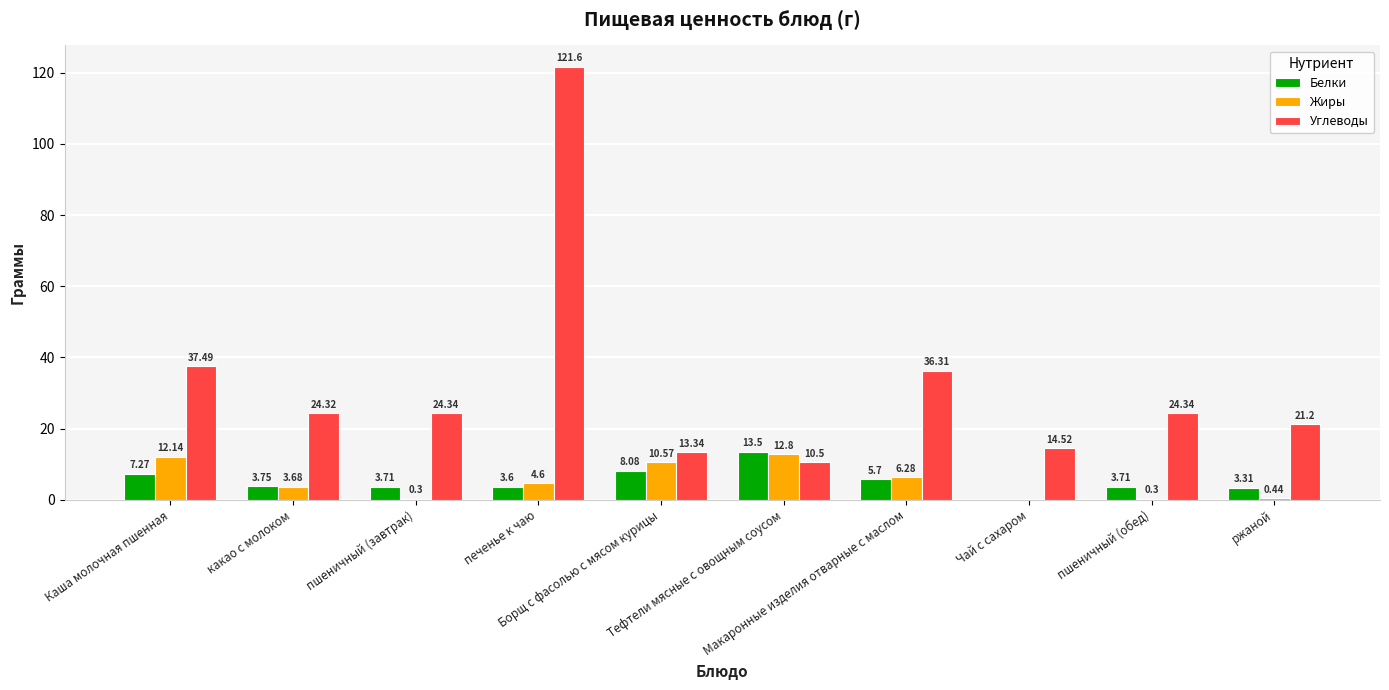

Are the bars horizontal?

No